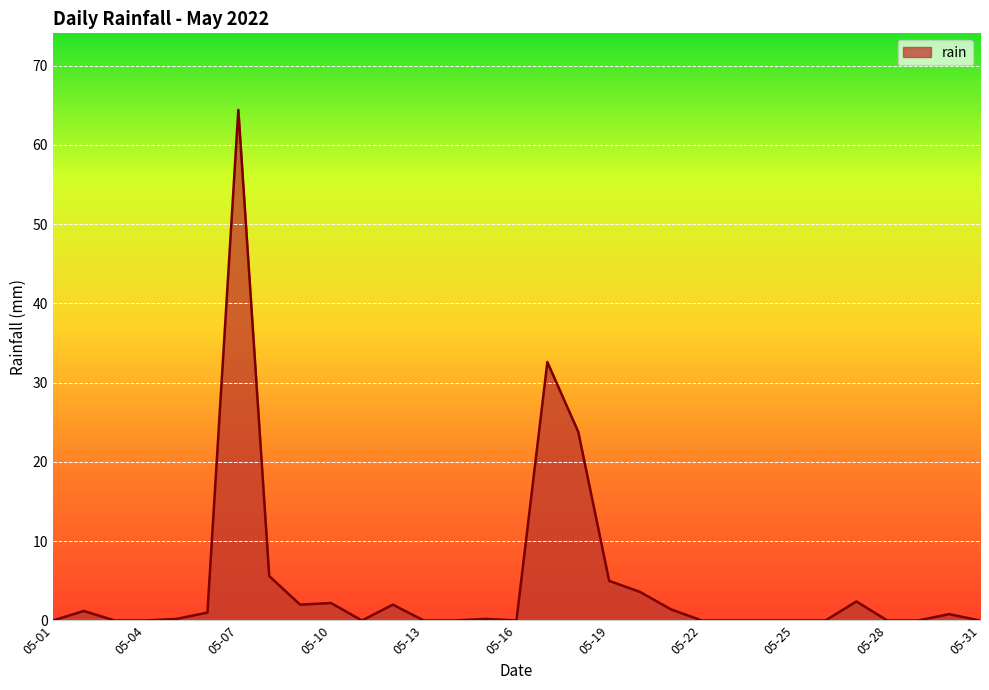

What is the difference between the maximum and minimum values?

64.4